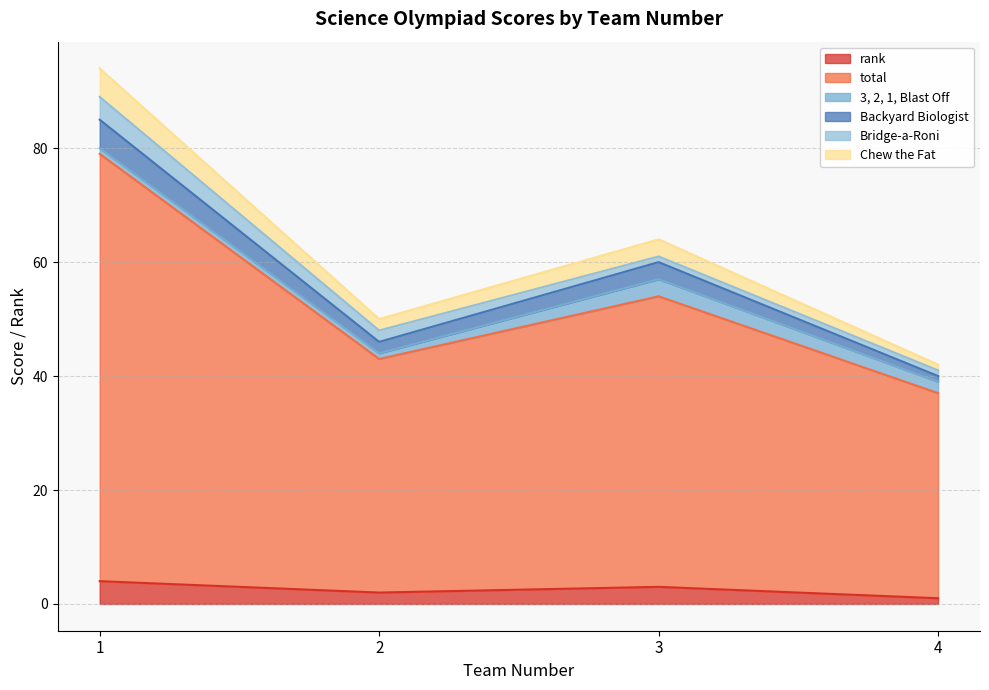

Is the value of Chew the Fat at 1 greater than the value of rank at 2?

Yes